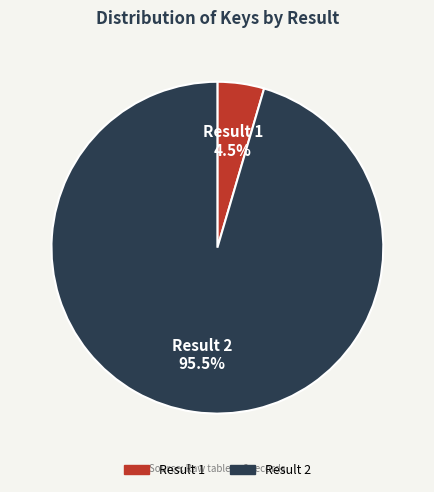

Is there any slice that represents more than half of the pie?

Yes